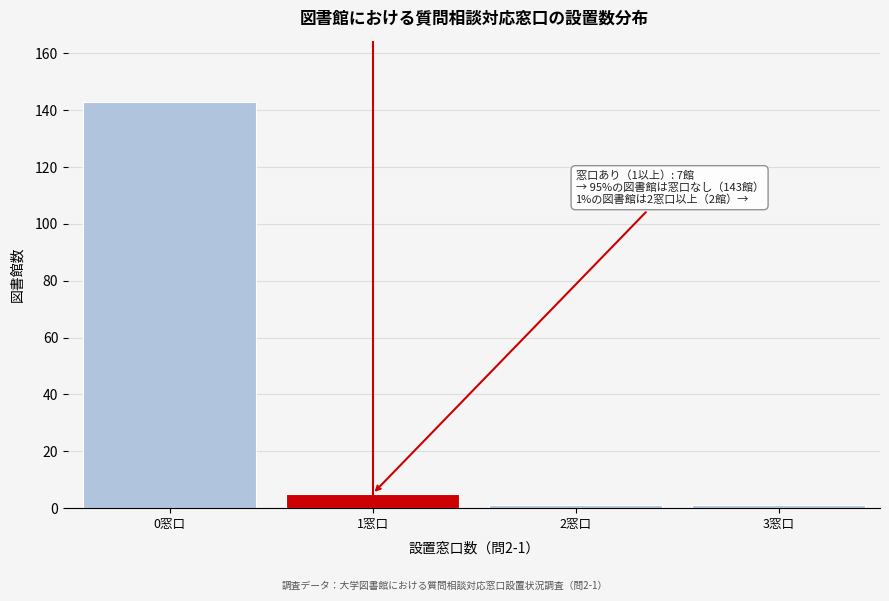

Reading left to right, list all the values displayed in this chart.

143	5	1	1